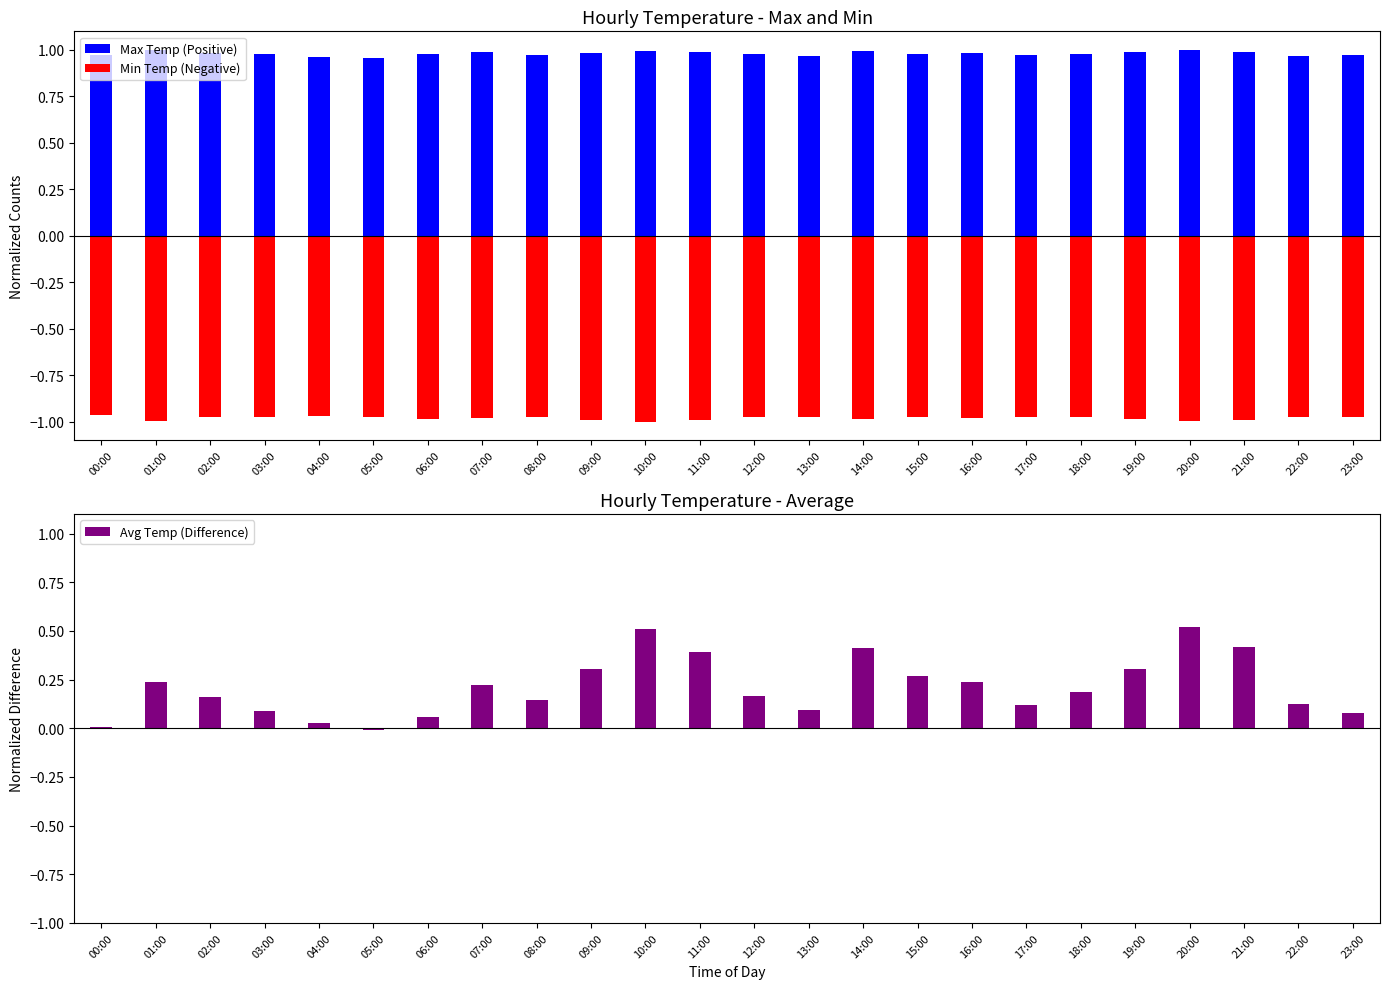

At 06:00, list the series in order from largest to smallest.

Max Temp (Positive), Avg Temp (Difference), Min Temp (Negative)